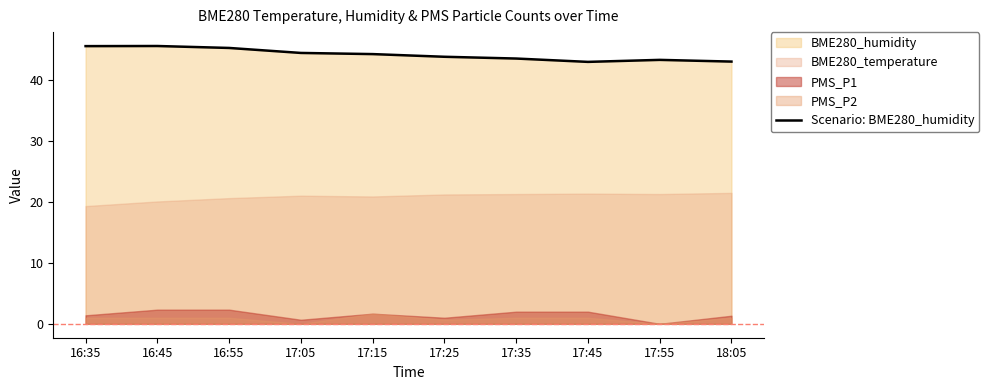

What is the label of the 8th point from the left?

17:45